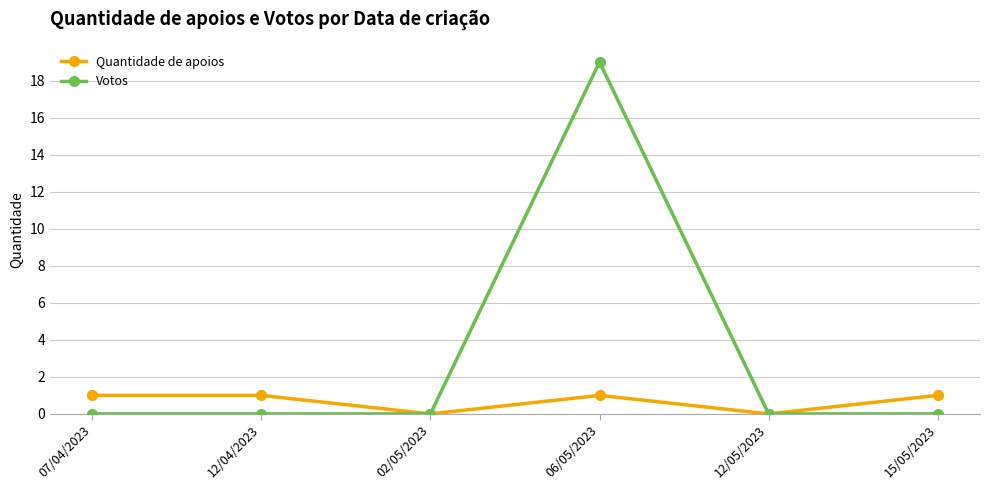

At which category is the sum across all series the highest?

06/05/2023